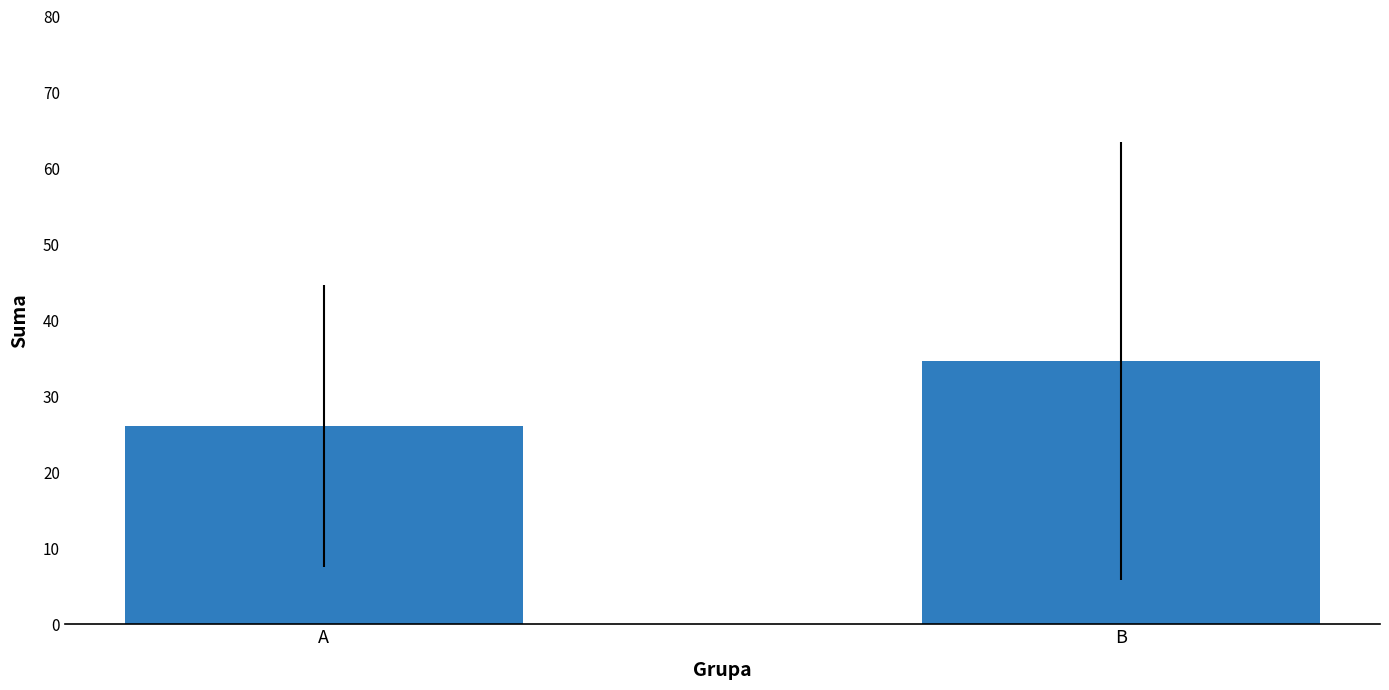

Where does the data first go above 34?

B